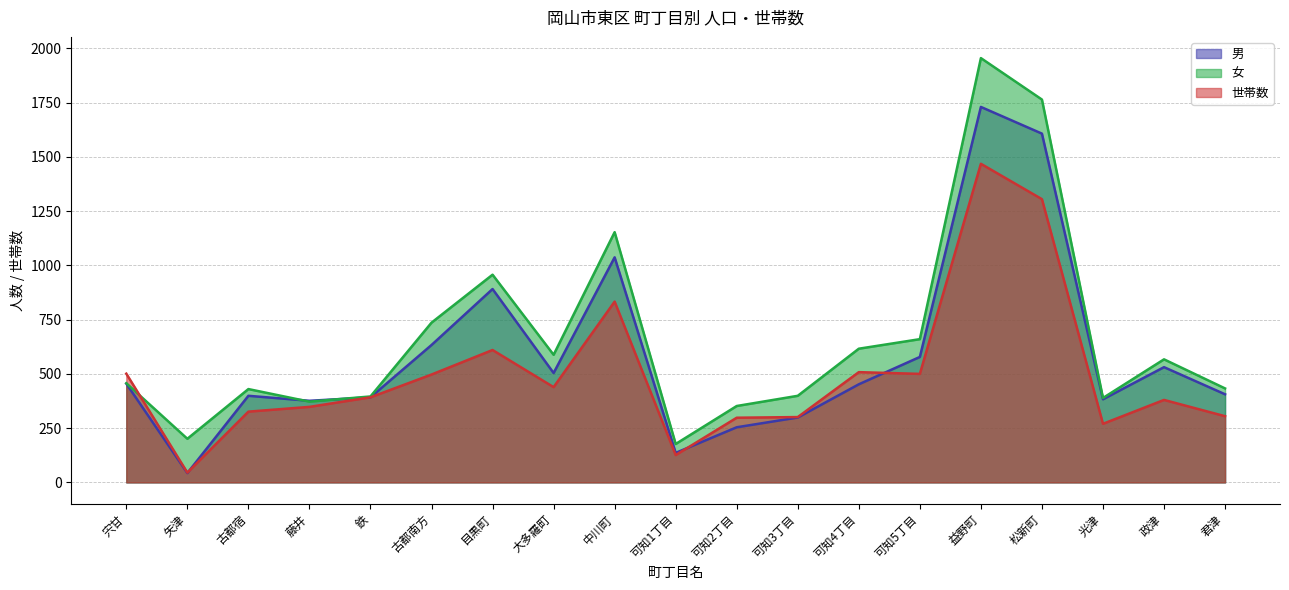

At which category does 男 reach its first local peak?

古都宿